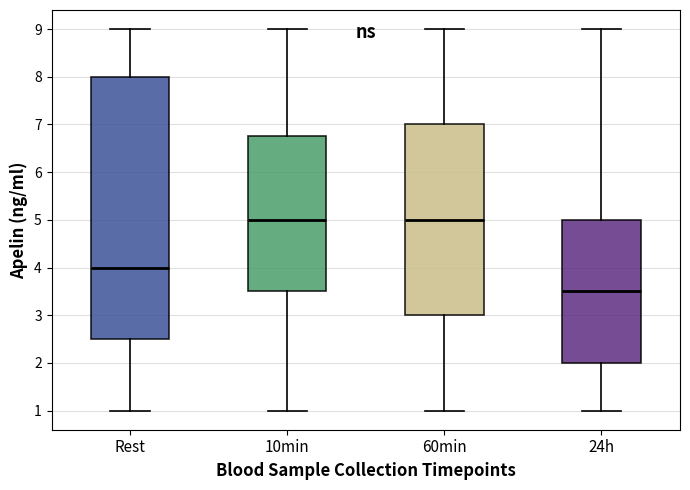

Where does the upper whisker of the box for 10min end on the y-axis? The values are not printed on the chart, so give them approximately, as read against the axis.

9.0